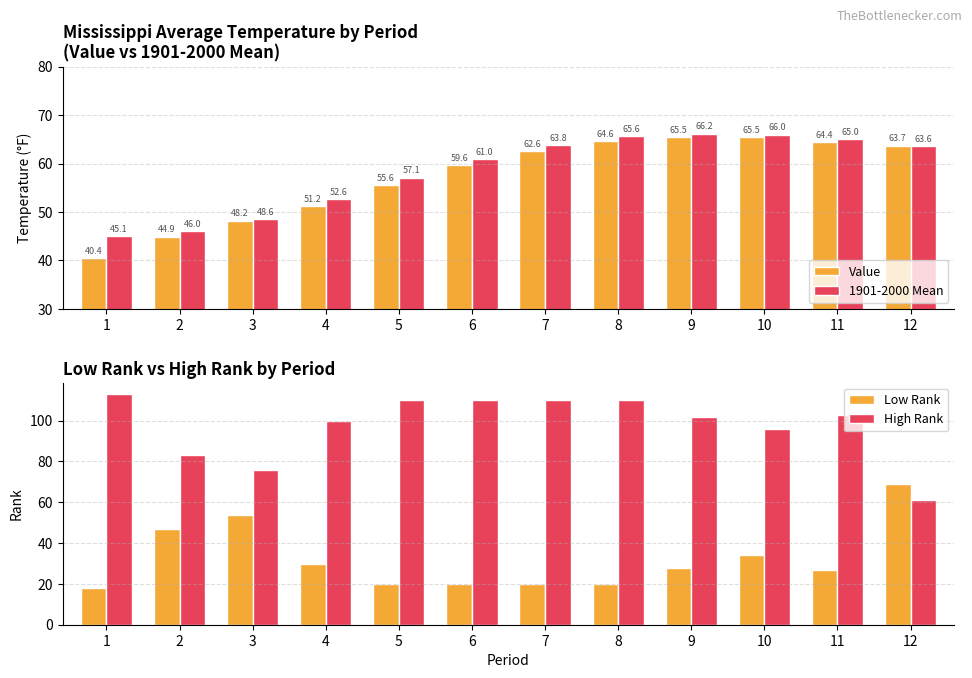

What is the greatest value displayed?

113.0